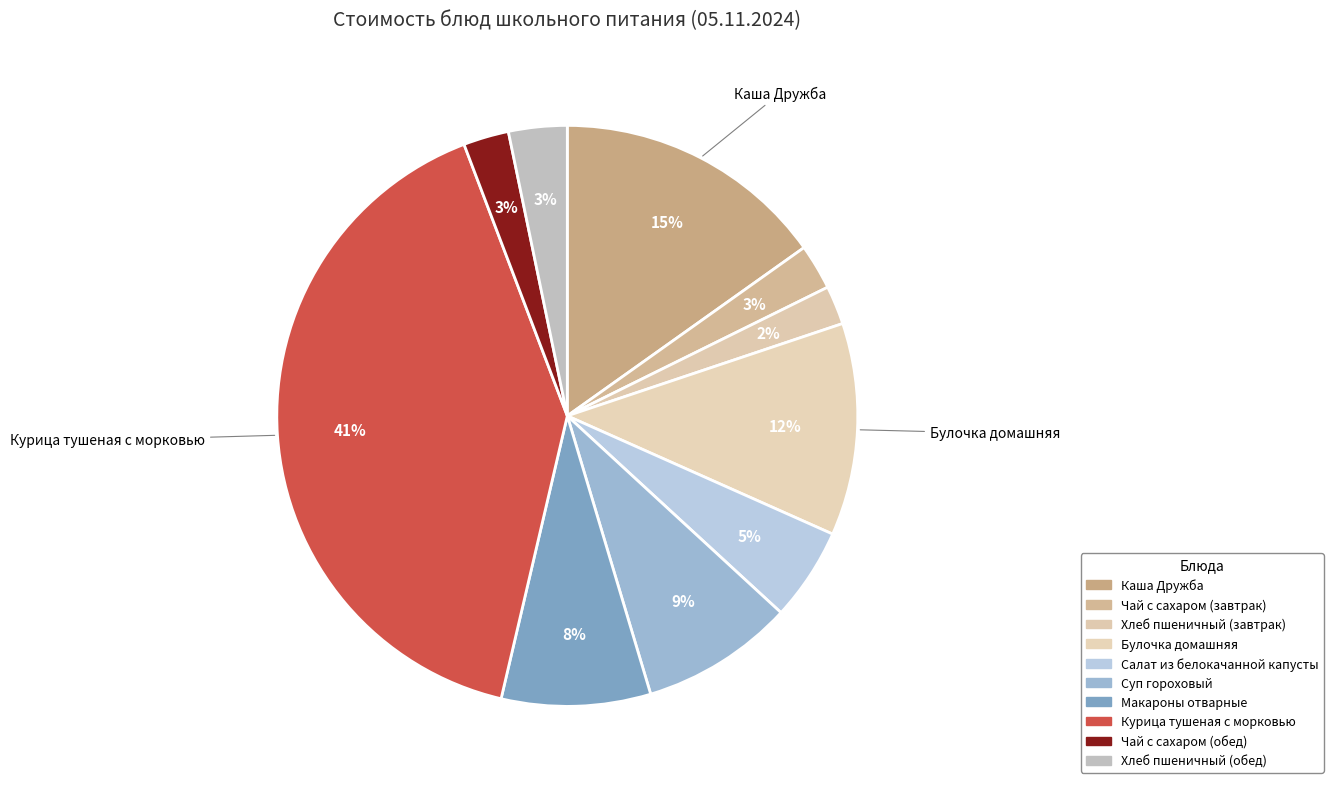

What percentage do Макароны отварные and Хлеб пшеничный (обед) together represent?

11.5%